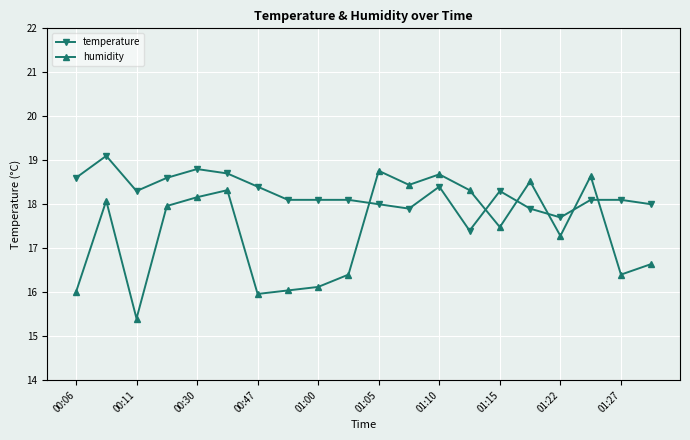

What is the maximum value for temperature?

19.1